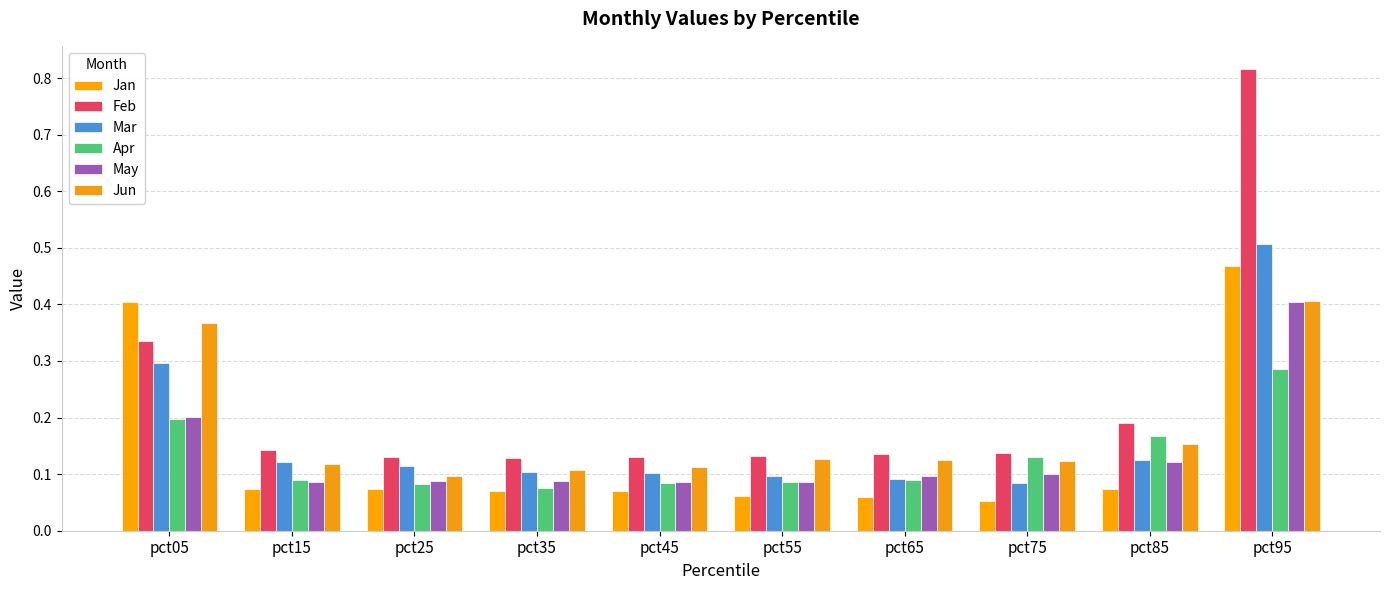

How many data points does each series have?

10